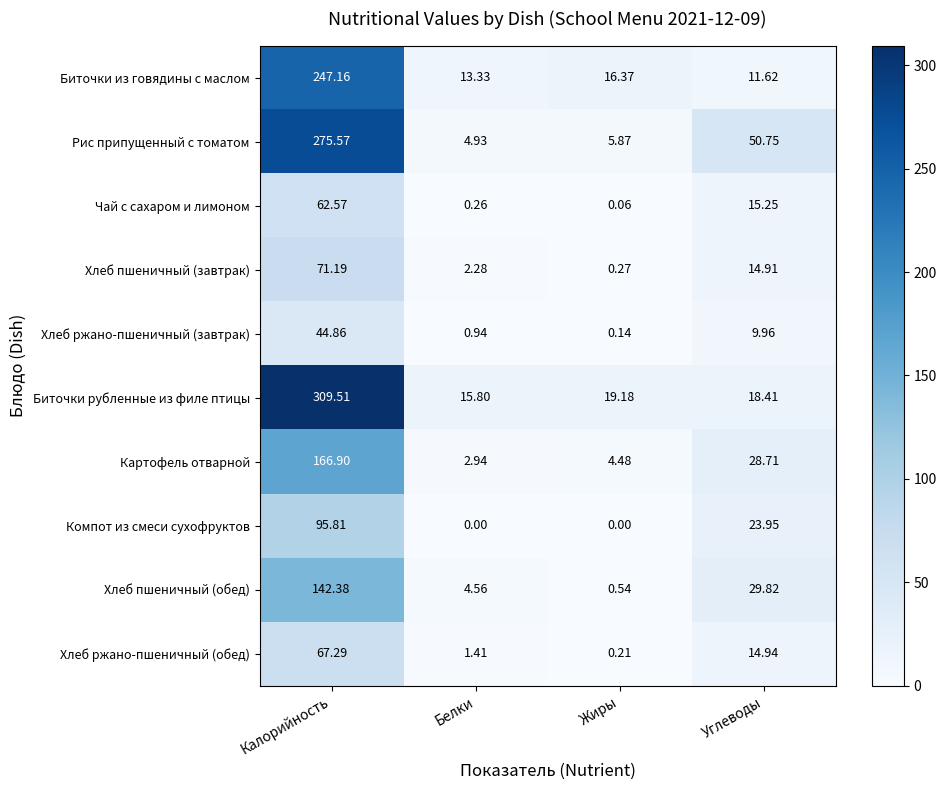

Rank the series by their maximum value, from lowest to highest.

Хлеб ржано-пшеничный (завтрак), Чай с сахаром и лимоном, Хлеб ржано-пшеничный (обед), Хлеб пшеничный (завтрак), Компот из смеси сухофруктов, Хлеб пшеничный (обед), Картофель отварной, Биточки из говядины с маслом, Рис припущенный с томатом, Биточки рубленные из филе птицы